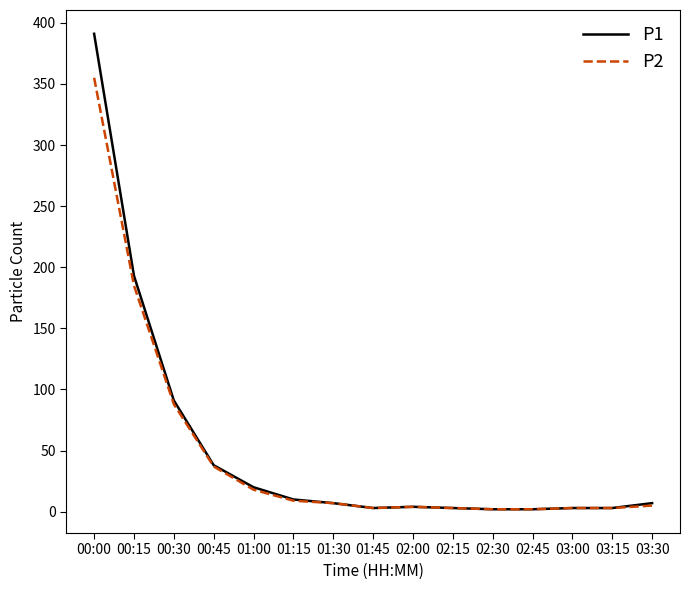

What is the greatest value displayed?

391